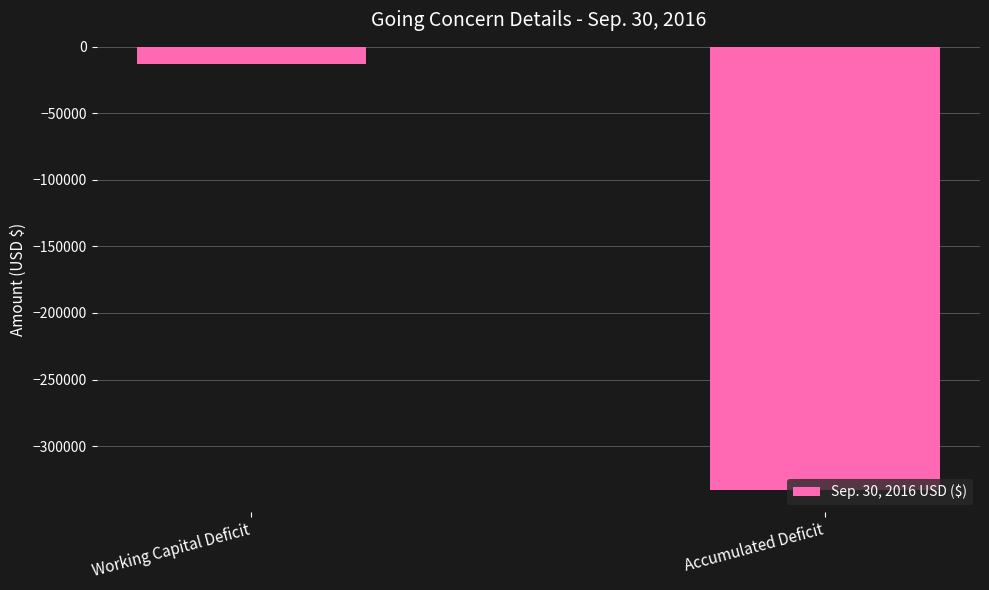

How many values are between -332827 and -12721?

2